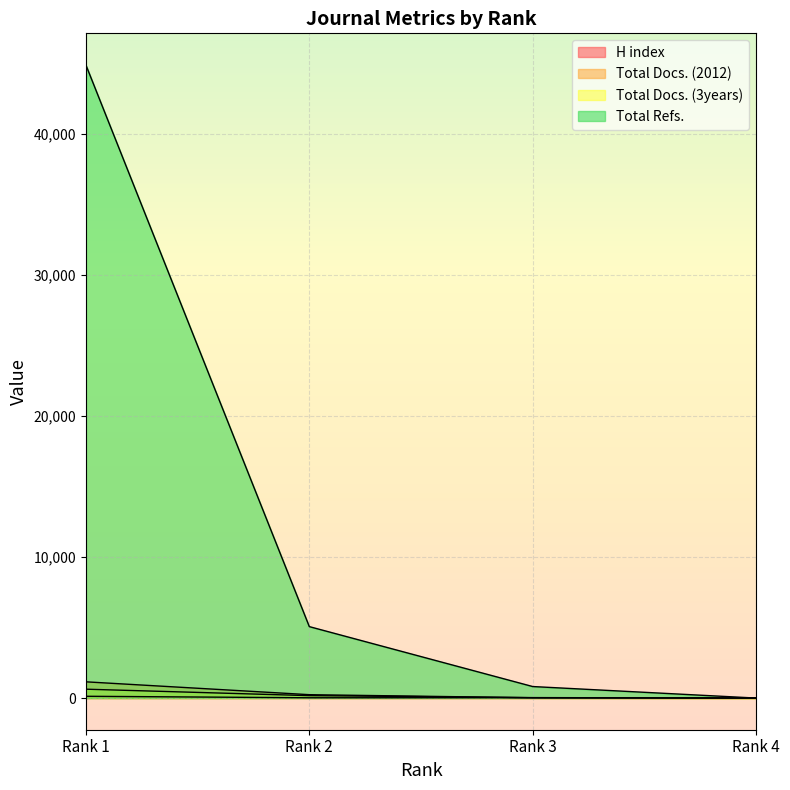

Rank the series by their maximum value, from highest to lowest.

Total Refs., Total Docs. (2012), Total Docs. (3years), H index